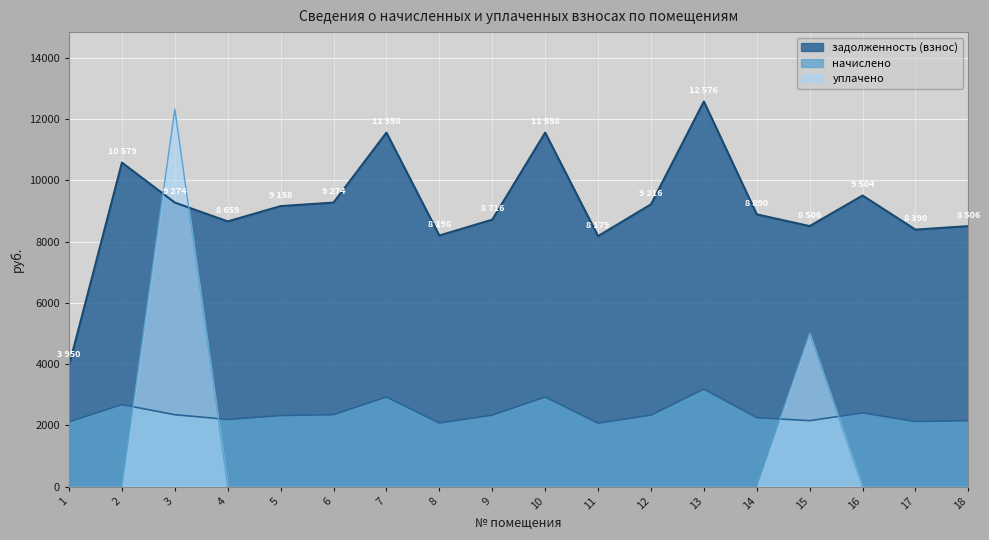

Rank the series by their average value, from lowest to highest.

уплачено, начислено, задолженность (взнос)